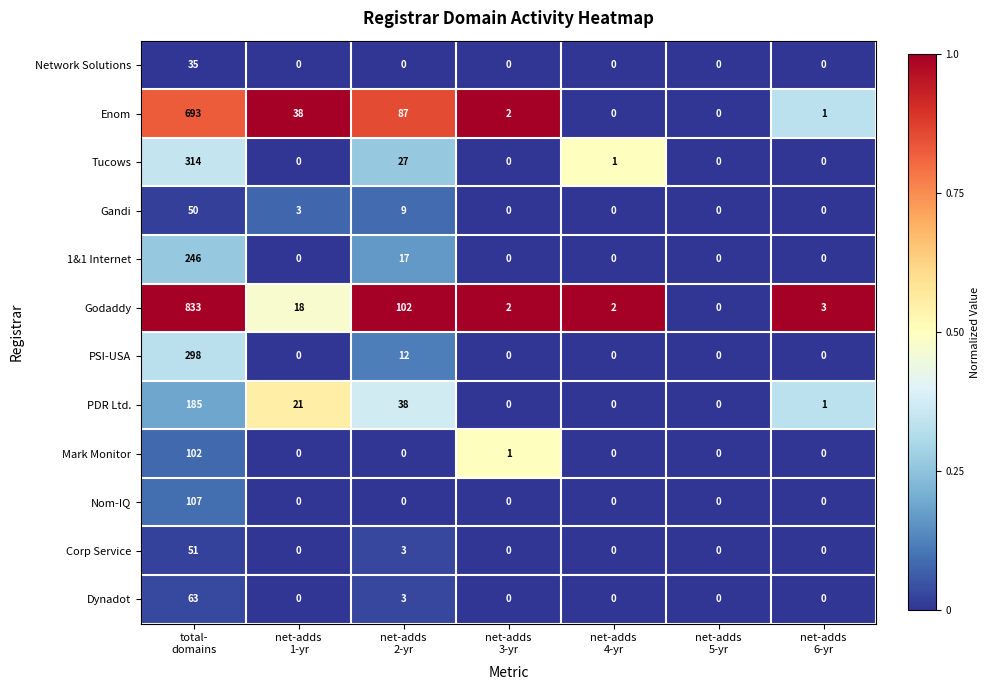

Which series has the largest range (max minus min)?

Godaddy